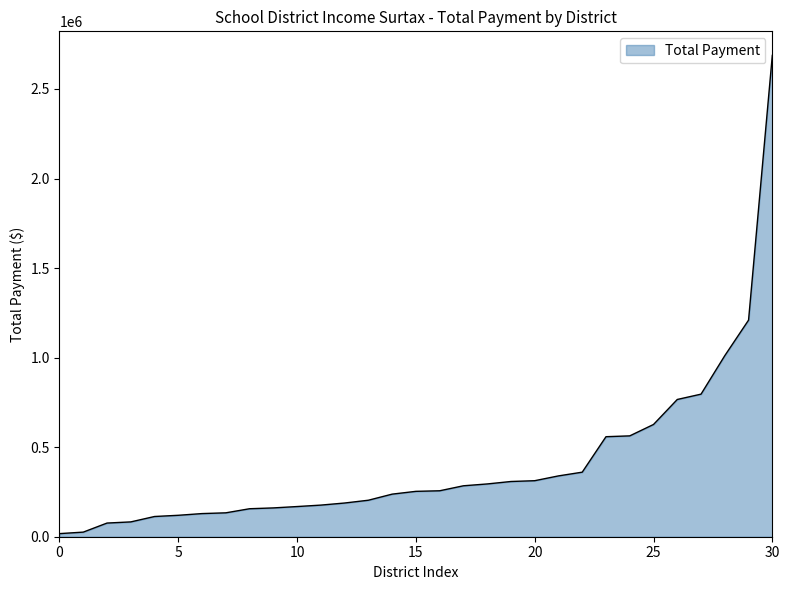

What is the maximum value shown in the chart?

2687315.7